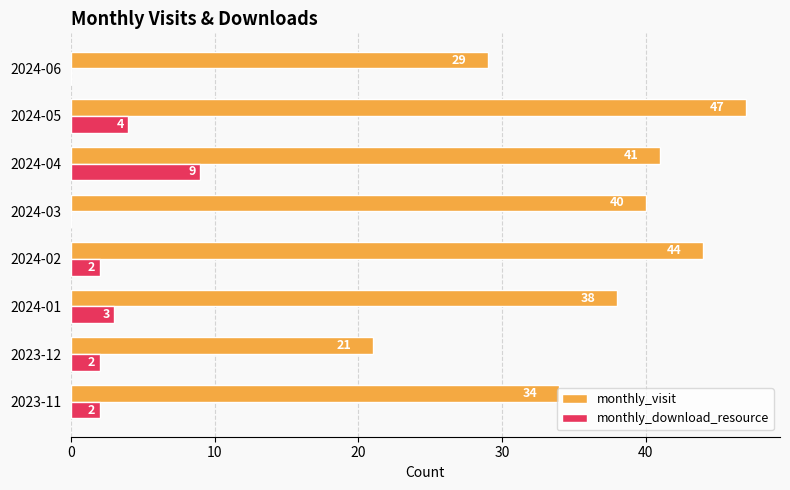

What are all the series names shown in the legend?

monthly_visit, monthly_download_resource